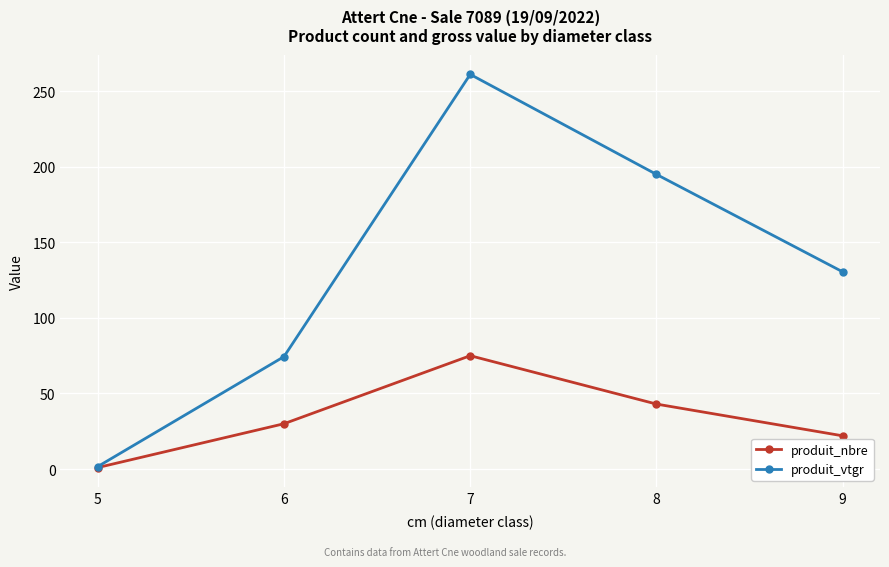

At which label is produit_nbre closest to 38?

8